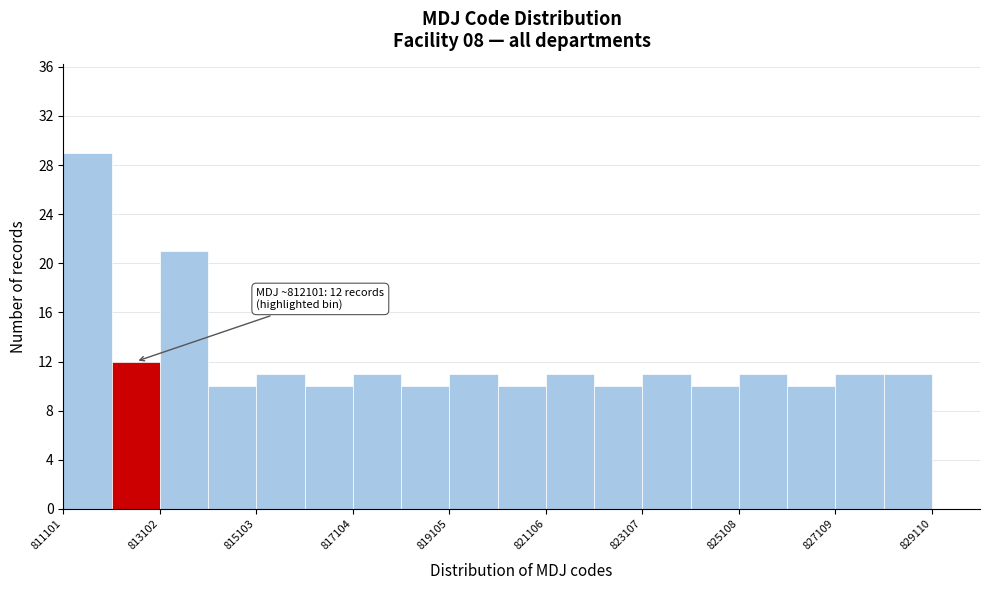

Around what value on the x-axis is the tallest bar? Give the approximate position of its centre, as read against the axis.

811500